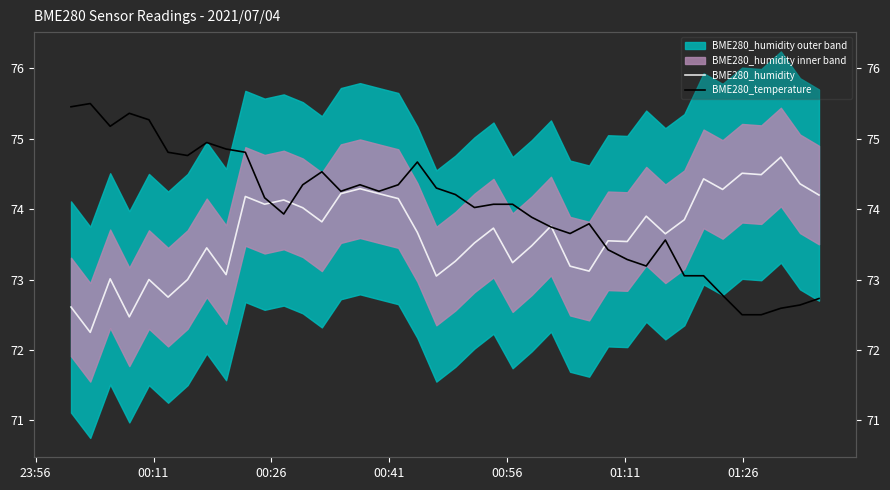

List the series in order of their peak value, highest first.

BME280_temperature, BME280_humidity